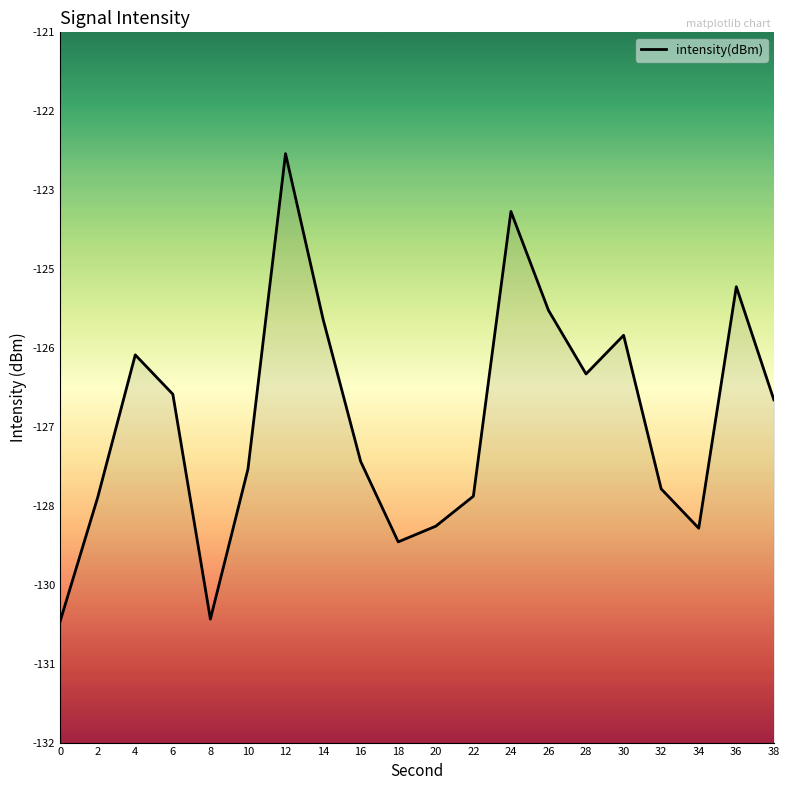

What is the change in value from 12 to 30?

-3.0